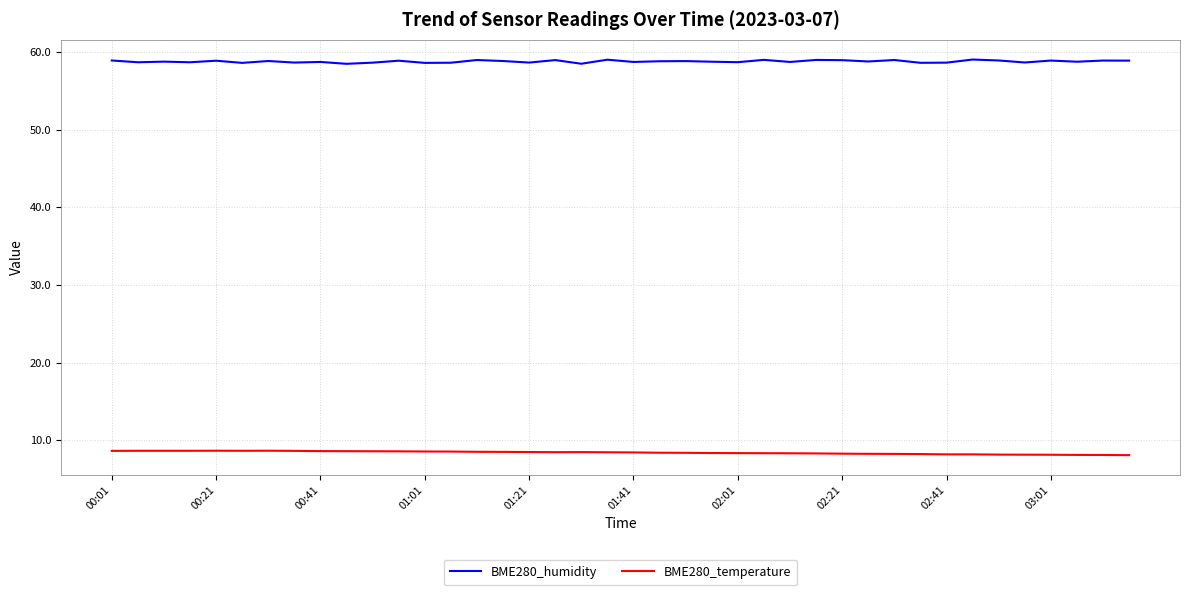

True or false: BME280_humidity and BME280_temperature cross at least once.

False